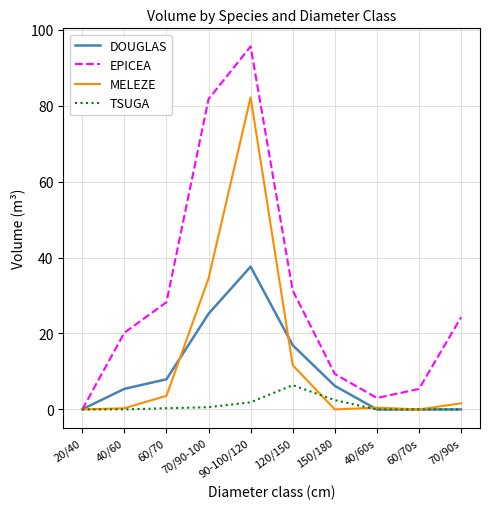

Which category has the highest value in the EPICEA series?

90-100/120